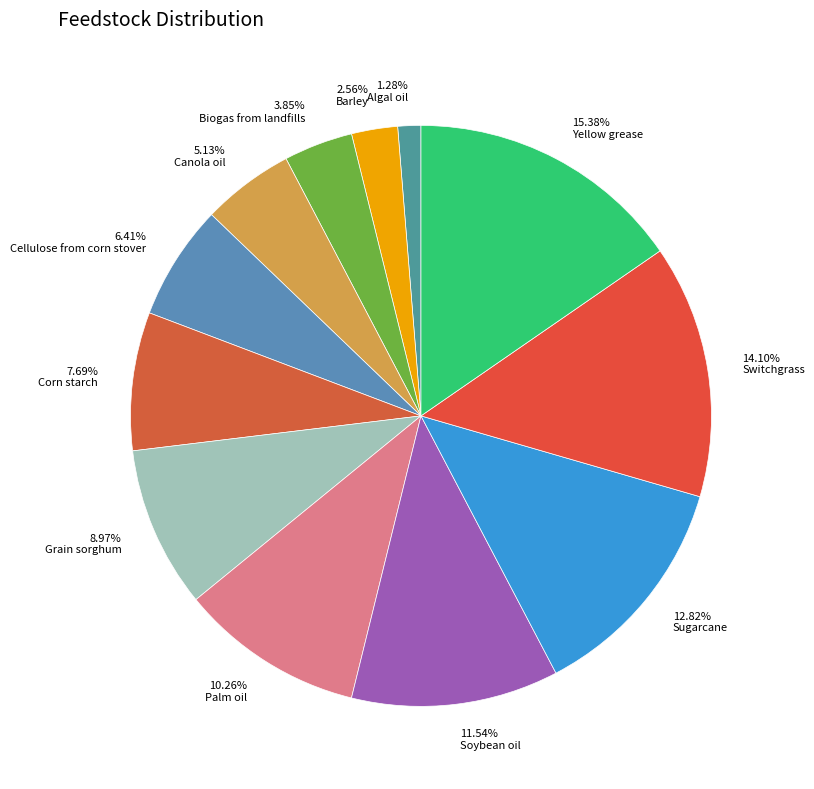

Which category has the smallest portion of the pie?

Algal oil